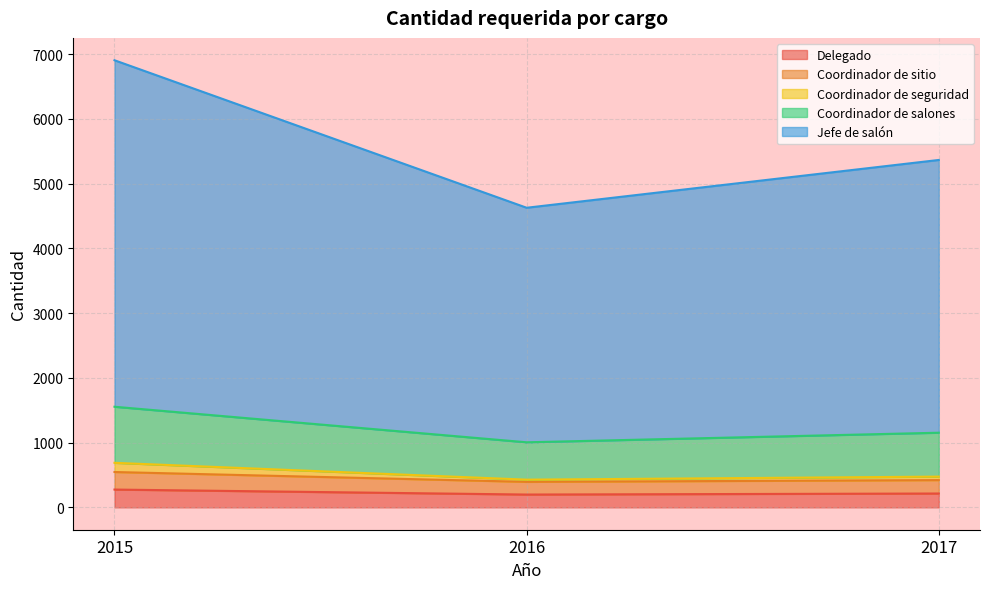

At how many categories does at least one series exceed 6515?

1